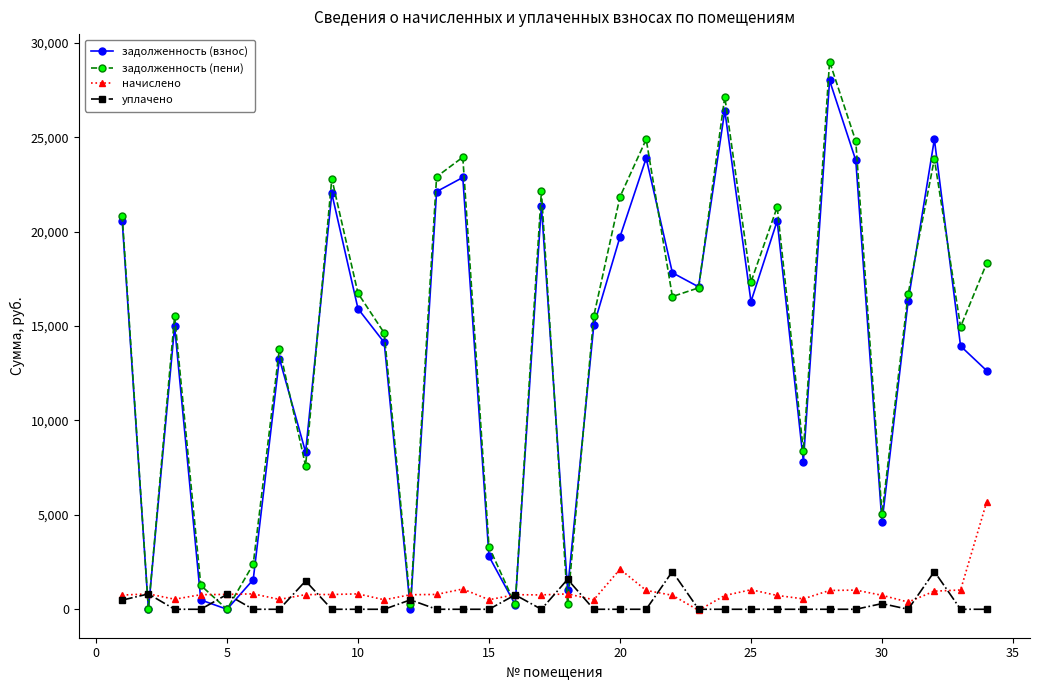

True or false: задолженность (пени) has more than 2 points higher than both neighbors.

True